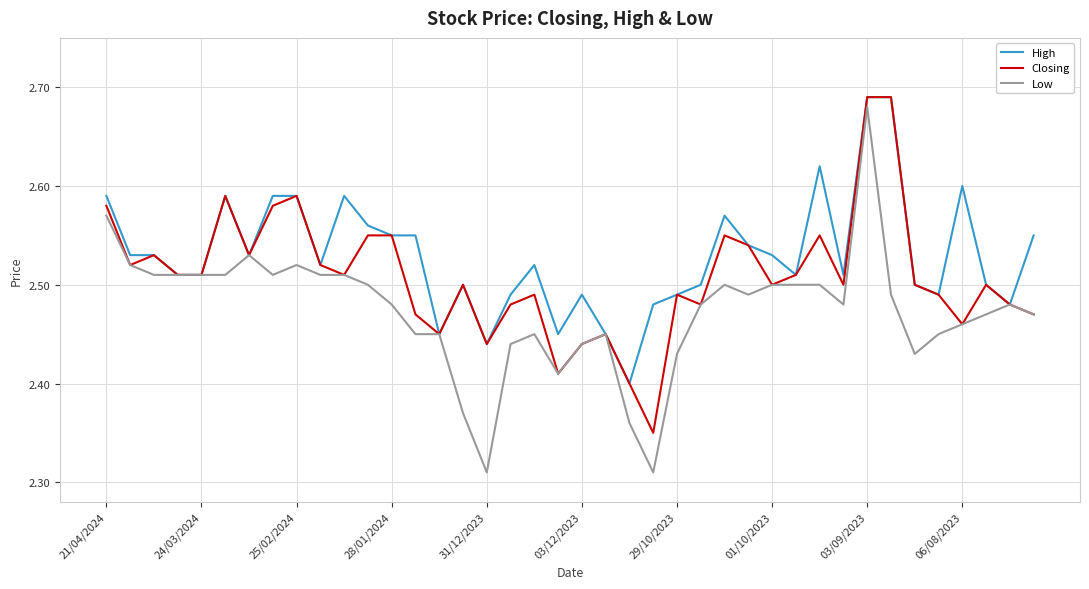

List the series in order of their overall mean, lowest first.

Low, Closing, High